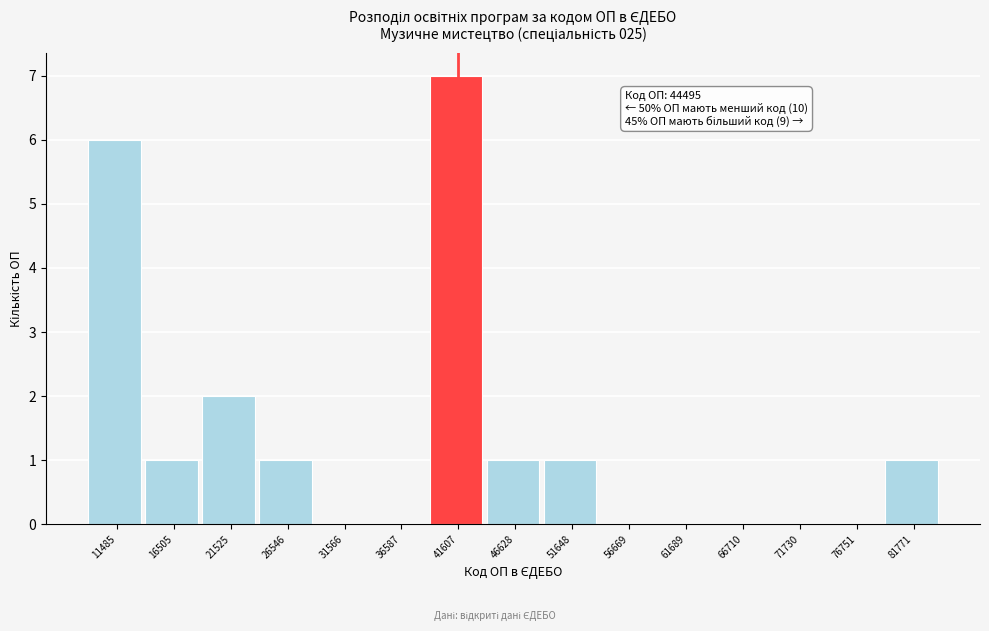

Reading left to right, transcribe all the data shown in this chart.

11485=6	16505=1	21525=2	26546=1	31566=0	36587=0	41607=7	46628=1	51648=1	56669=0	61689=0	66710=0	71730=0	76751=0	81771=1